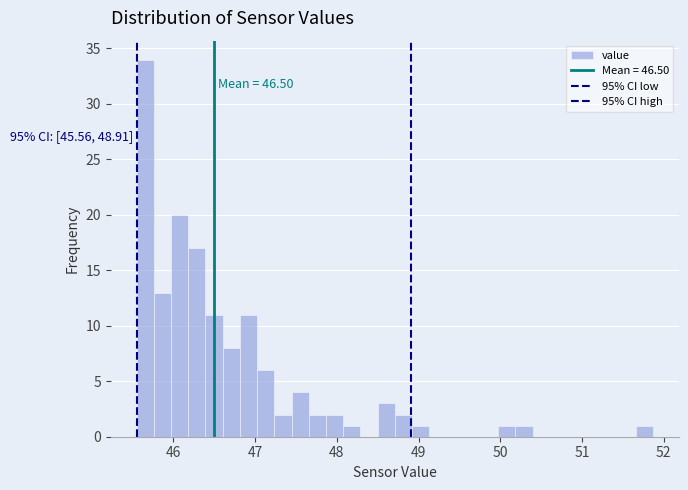

Around what value on the x-axis is the tallest bar? Give the approximate position of its centre, as read against the axis.

45.7